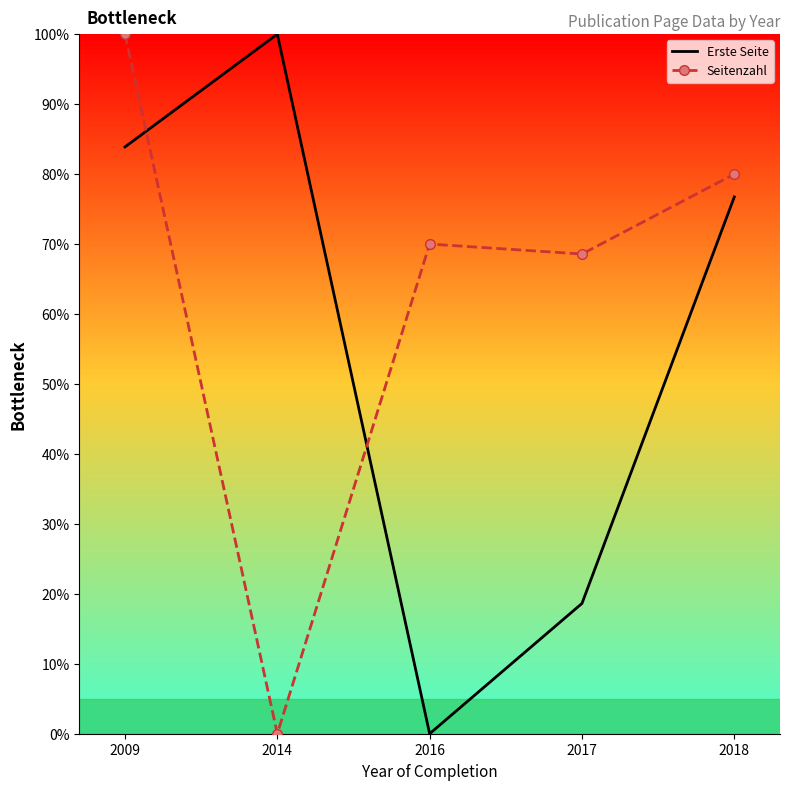

Reading right to left, list all the values displayed in this chart.

Erste Seite: 2018=76.7	2017=18.6	2016=0.0	2014=100.0	2009=83.9
Seitenzahl: 2018=80.0	2017=68.6	2016=70.0	2014=0.0	2009=100.0